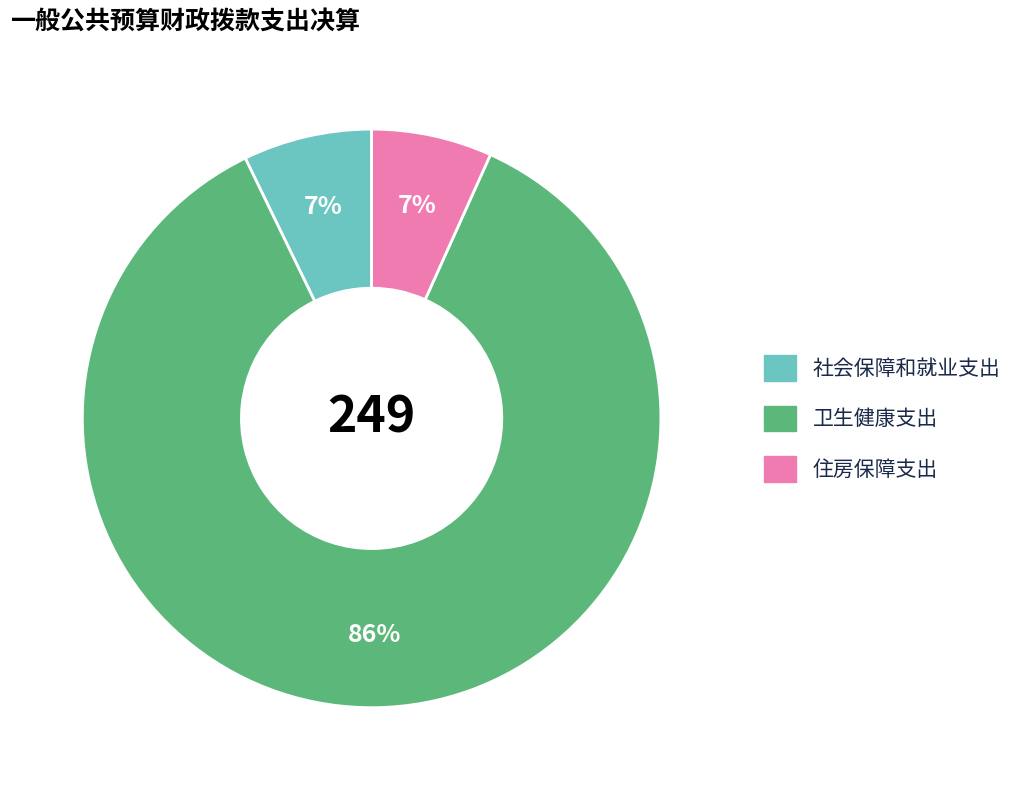

To the nearest percent, what is the difference between the largest and smallest slice percentages?

79%